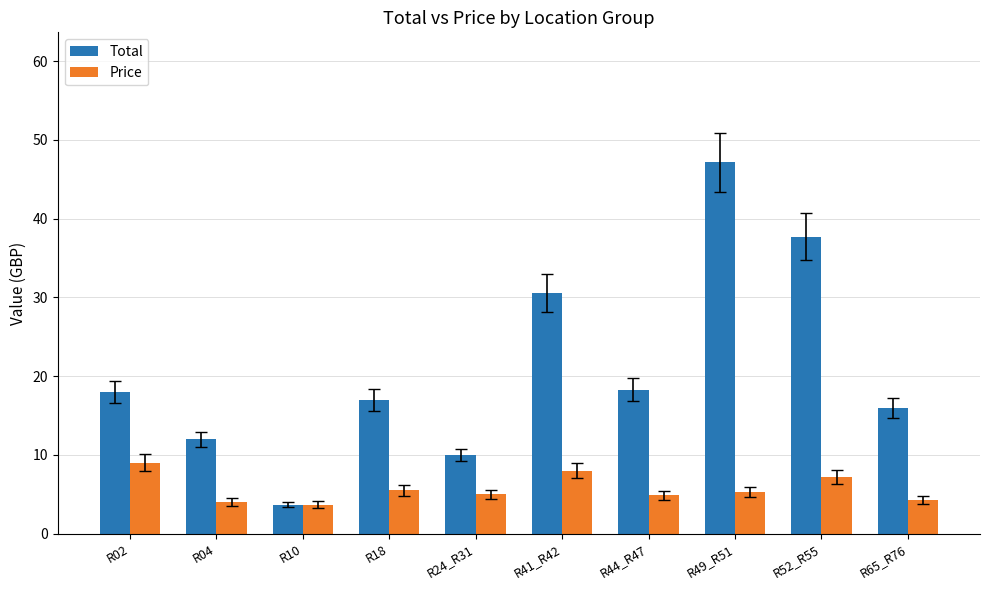

What is the total value across all series at R24_R31?

15.0